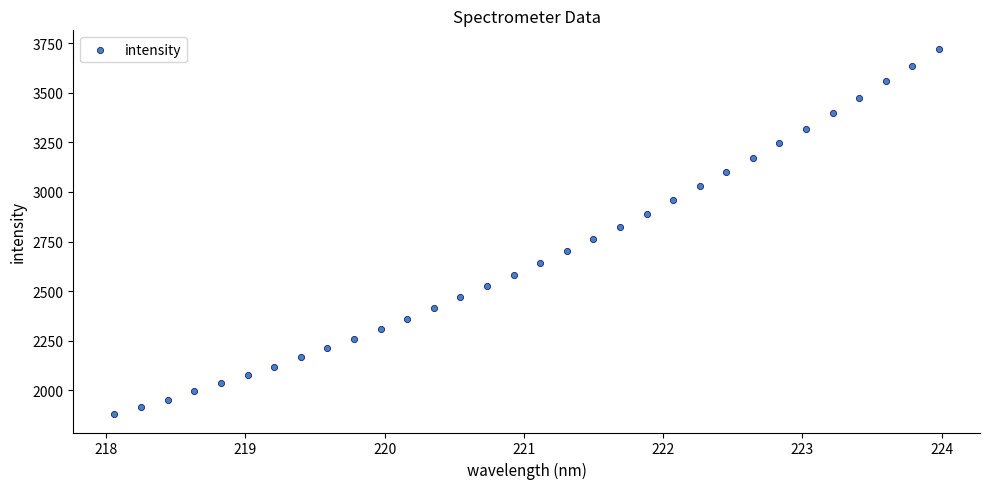

What is the range of X values (max minus min)?

5.9